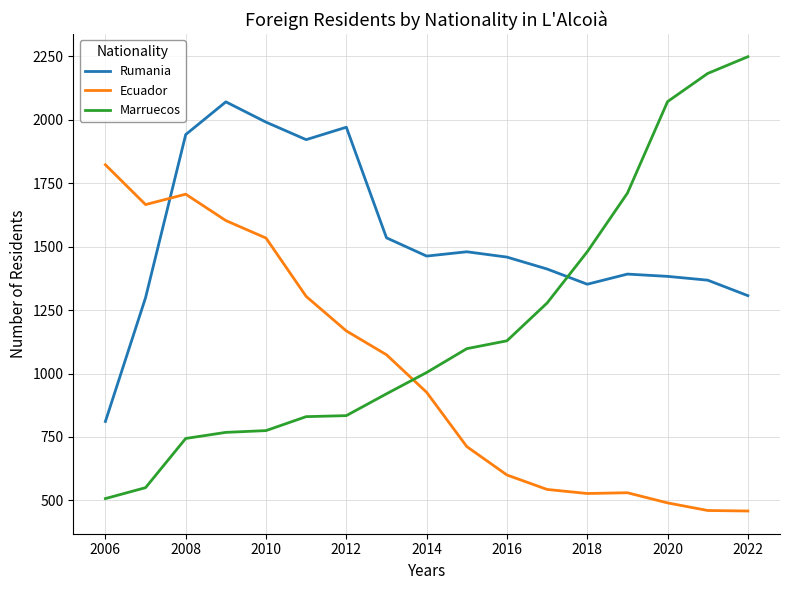

What is the difference between the maximum and minimum values in the Ecuador series?

1365